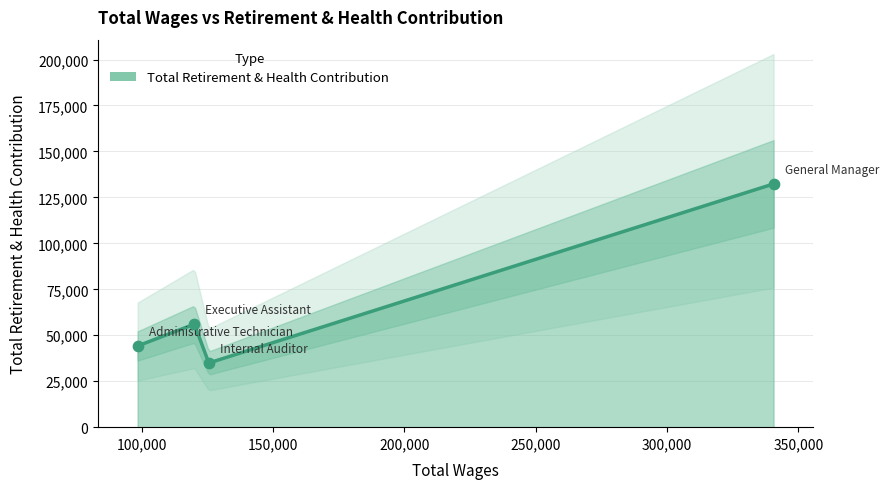

Approximately how many times larger is the value at Administrative Technician compared to General Manager?

0.3